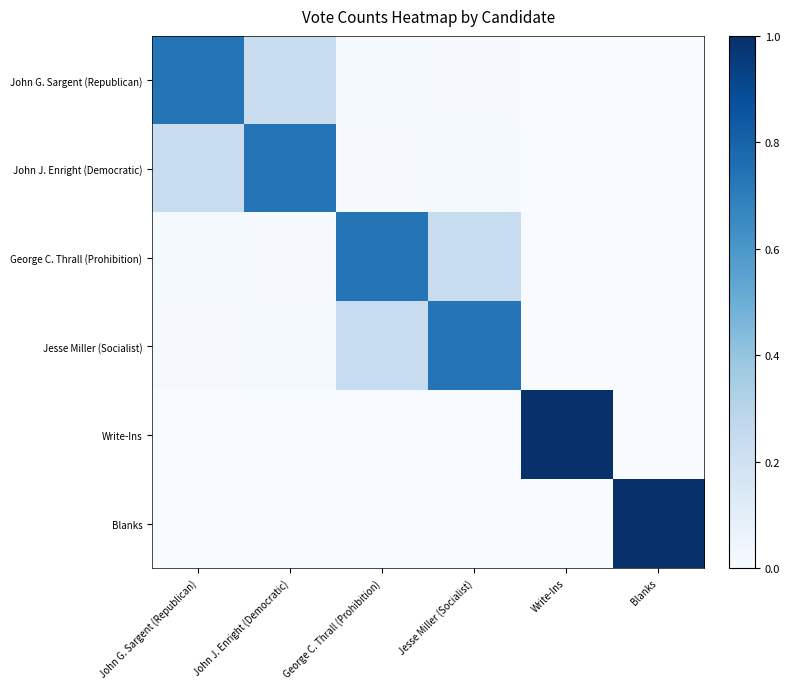

Reading left to right, transcribe all the data shown in this chart.

John G. Sargent (Republican): John G. Sargent (Republican)=0.7	John J. Enright (Democratic)=0.2	George C. Thrall (Prohibition)=0.0	Jesse Miller (Socialist)=0.0	Write-Ins=0.0	Blanks=0.0
John J. Enright (Democratic): John G. Sargent (Republican)=0.2	John J. Enright (Democratic)=0.7	George C. Thrall (Prohibition)=0.0	Jesse Miller (Socialist)=0.0	Write-Ins=0.0	Blanks=0.0
George C. Thrall (Prohibition): John G. Sargent (Republican)=0.0	John J. Enright (Democratic)=0.0	George C. Thrall (Prohibition)=0.7	Jesse Miller (Socialist)=0.2	Write-Ins=0.0	Blanks=0.0
Jesse Miller (Socialist): John G. Sargent (Republican)=0.0	John J. Enright (Democratic)=0.0	George C. Thrall (Prohibition)=0.2	Jesse Miller (Socialist)=0.7	Write-Ins=0.0	Blanks=0.0
Write-Ins: John G. Sargent (Republican)=0.0	John J. Enright (Democratic)=0.0	George C. Thrall (Prohibition)=0.0	Jesse Miller (Socialist)=0.0	Write-Ins=1.0	Blanks=0.0
Blanks: John G. Sargent (Republican)=0.0	John J. Enright (Democratic)=0.0	George C. Thrall (Prohibition)=0.0	Jesse Miller (Socialist)=0.0	Write-Ins=0.0	Blanks=1.0